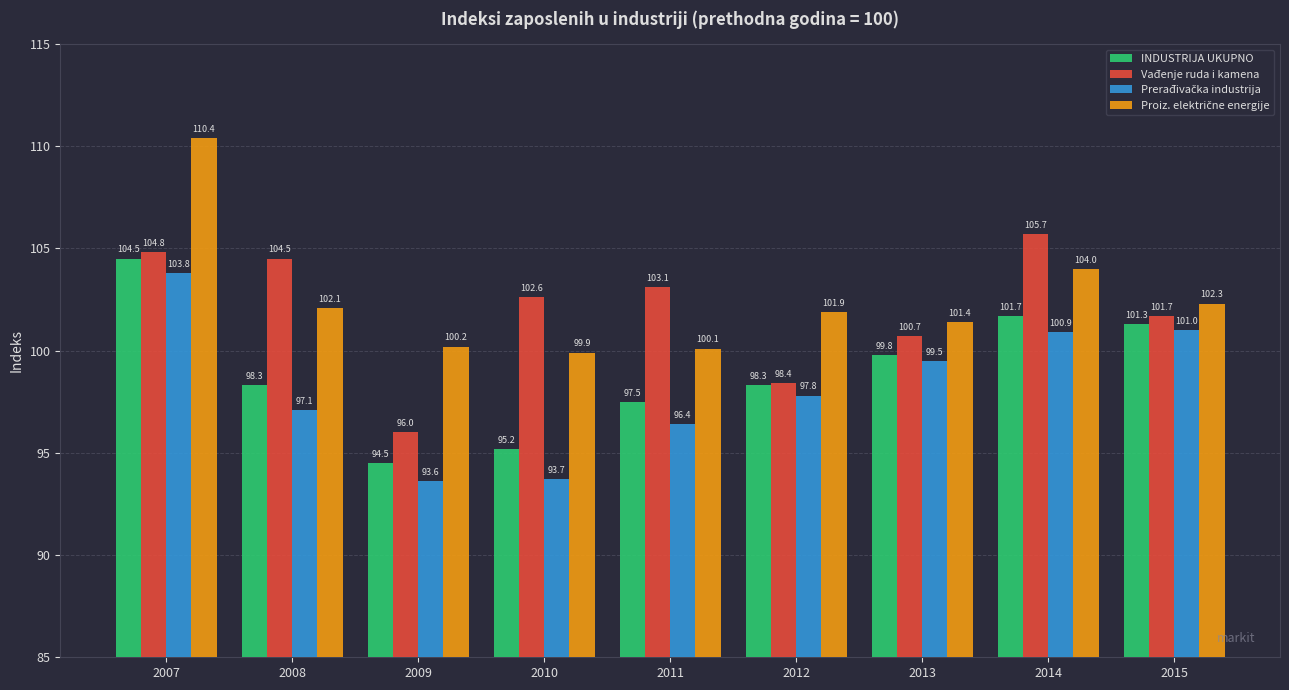

What is the difference between the maximum and minimum values in the INDUSTRIJA UKUPNO series?

10.0